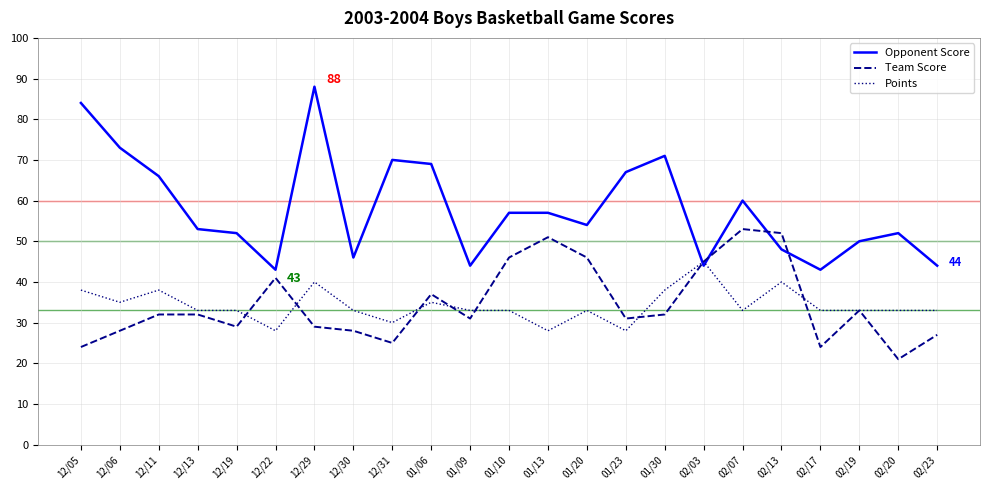

What are all the series names shown in the legend?

Opponent Score, Team Score, Points